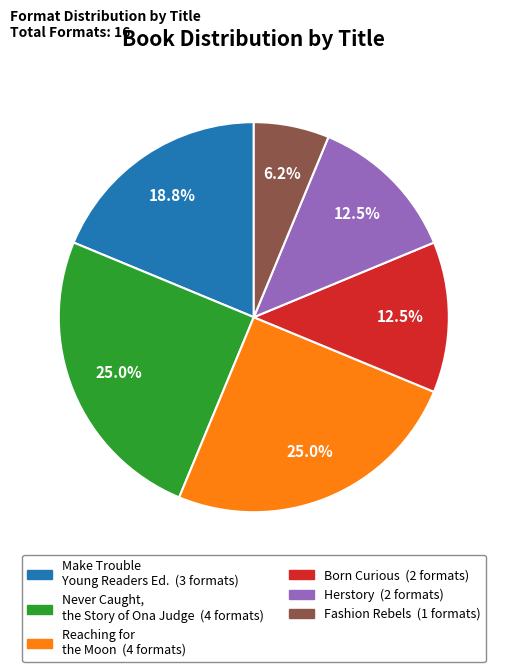

Is there any slice that represents more than half of the pie?

No